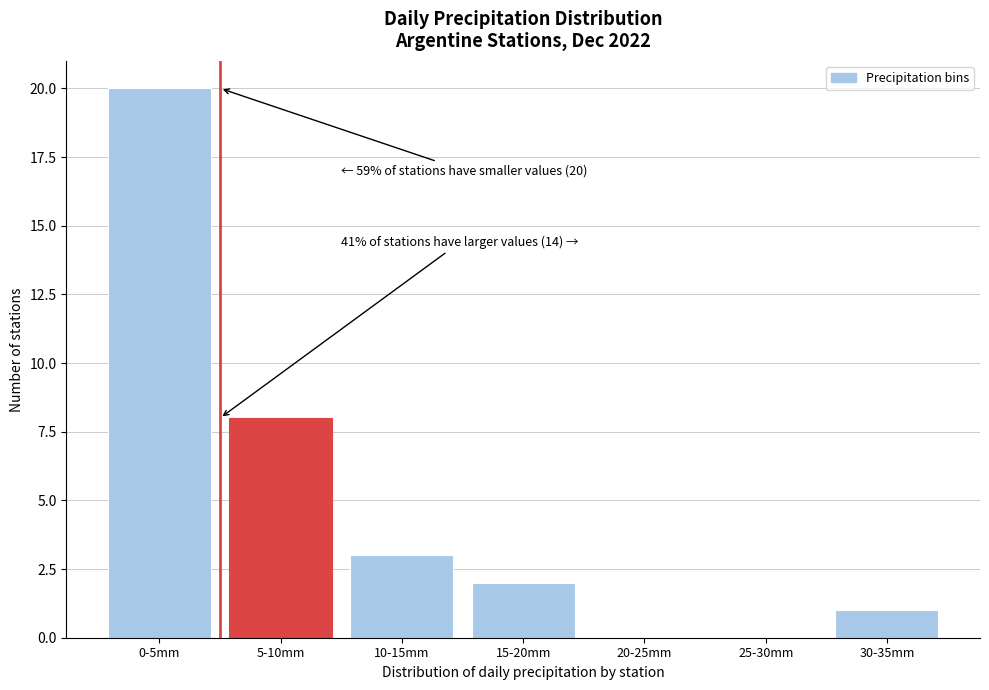

Reading right to left, what are all the values shown in this chart?

30-35mm=1	25-30mm=0	20-25mm=0	15-20mm=2	10-15mm=3	5-10mm=8	0-5mm=20